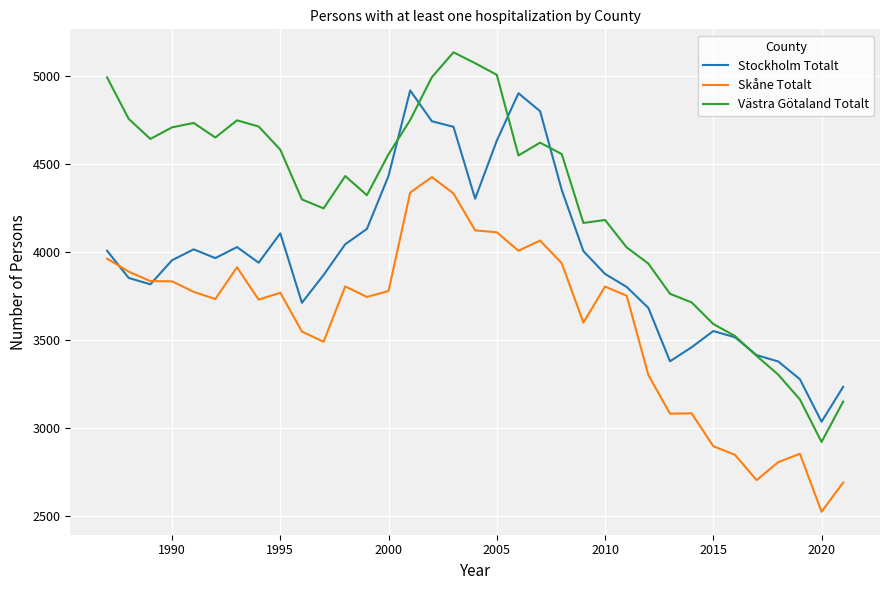

What is the minimum value shown in the chart?

2523